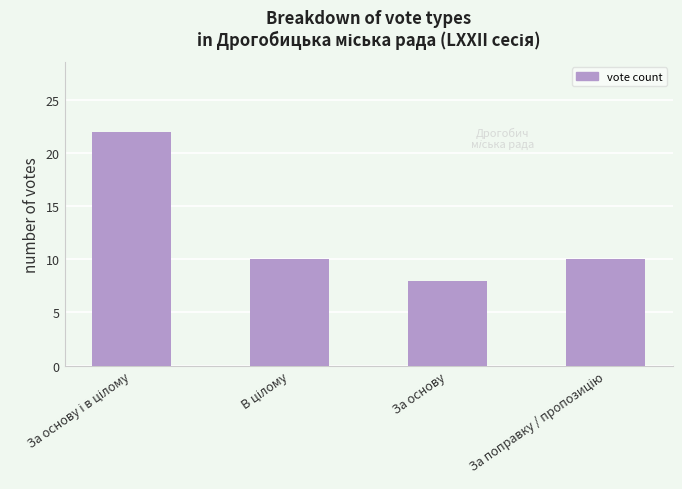

At which category does the chart reach its minimum across all series?

За основу